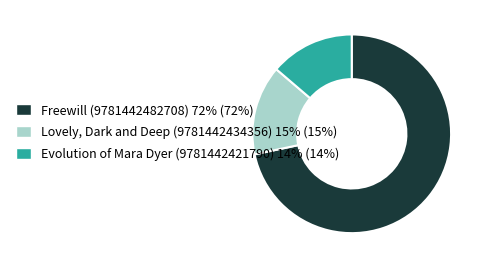

True or false: Evolution of Mara Dyer (9781442421790) accounts for 28% of the total.

False